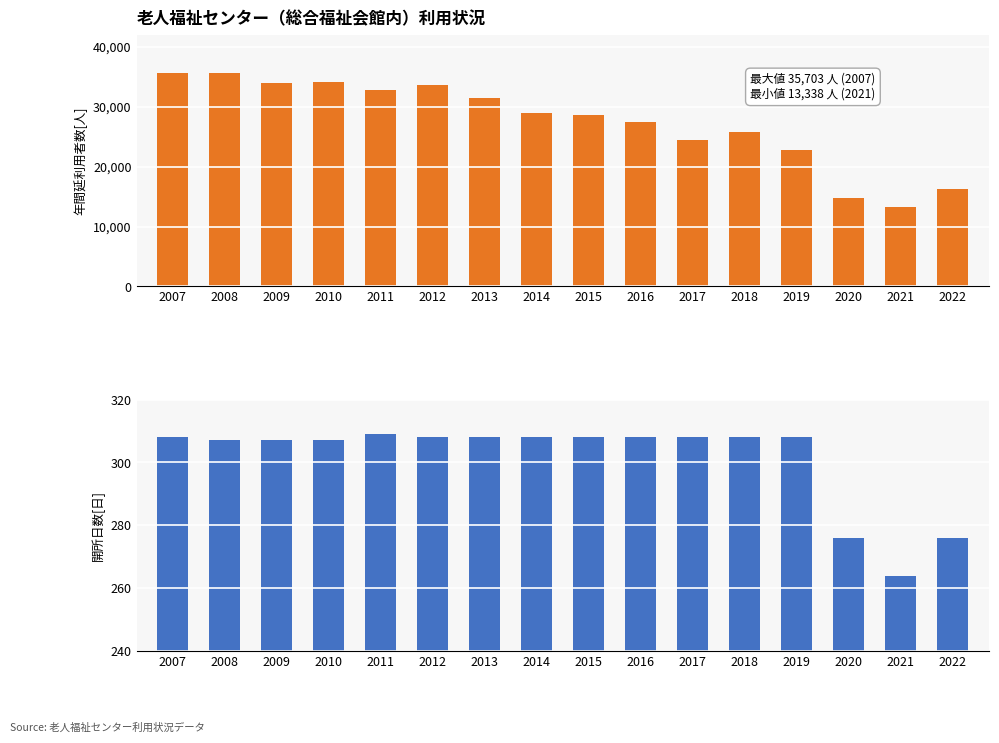

What is the sum of the 年間延利用者数[人] values at 2019 and 2015?

51415